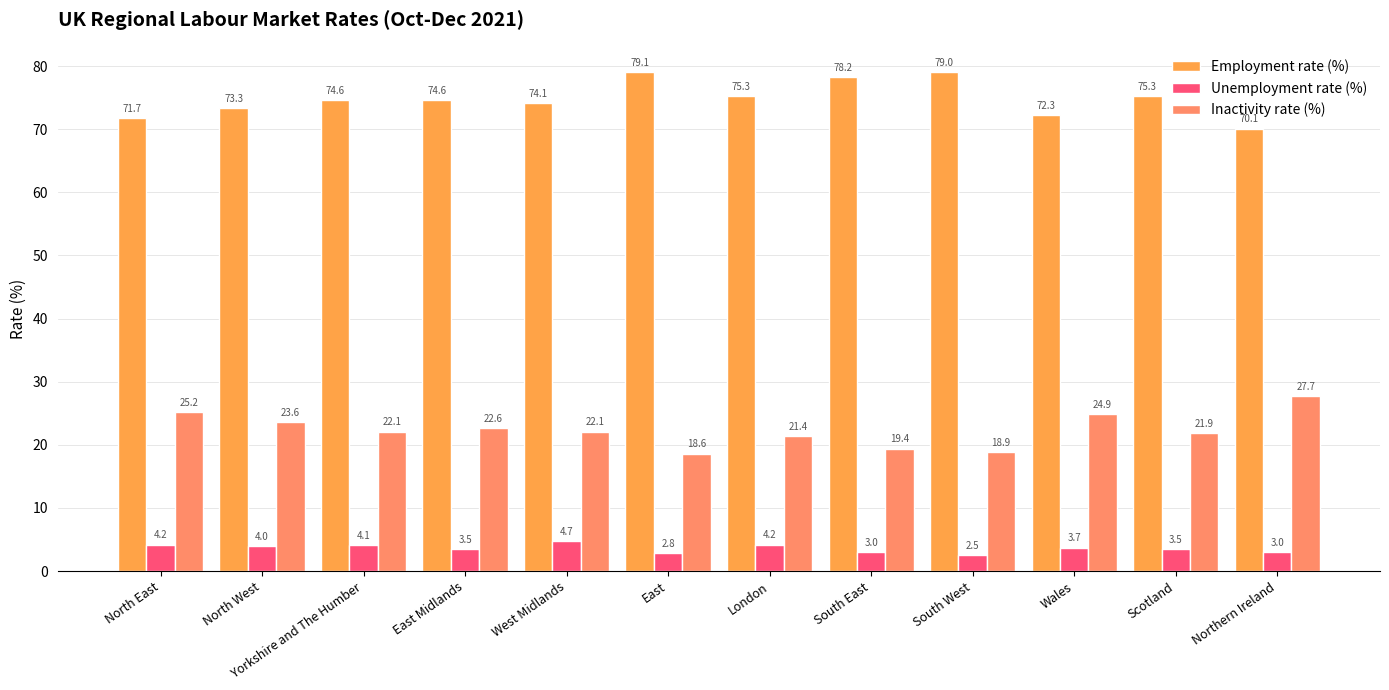

Reading right to left, extract all data points from this chart.

Employment rate (%): 70.1	75.3	72.3	79.0	78.2	75.3	79.1	74.1	74.6	74.6	73.3	71.7
Unemployment rate (%): 3.0	3.5	3.7	2.5	3.0	4.2	2.8	4.7	3.5	4.1	4.0	4.2
Inactivity rate (%): 27.7	21.9	24.9	18.9	19.4	21.4	18.6	22.1	22.6	22.1	23.6	25.2